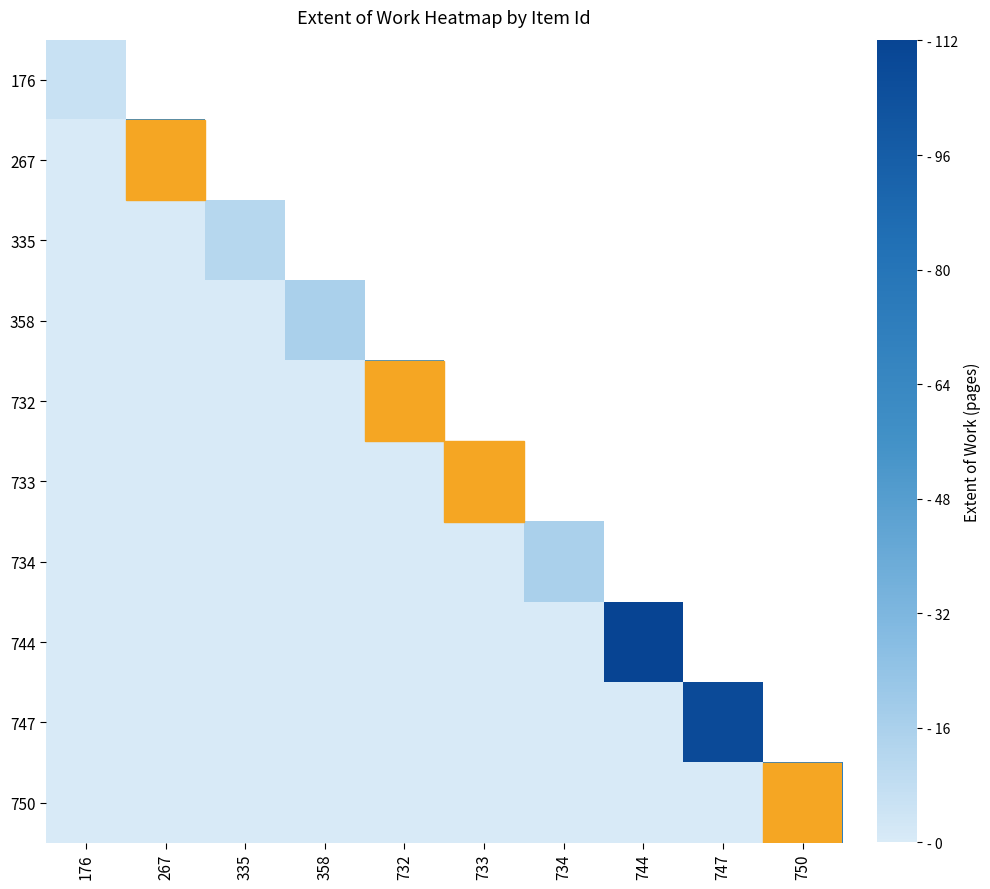

The value of 747 at 744 is 49.3. True or false?

False